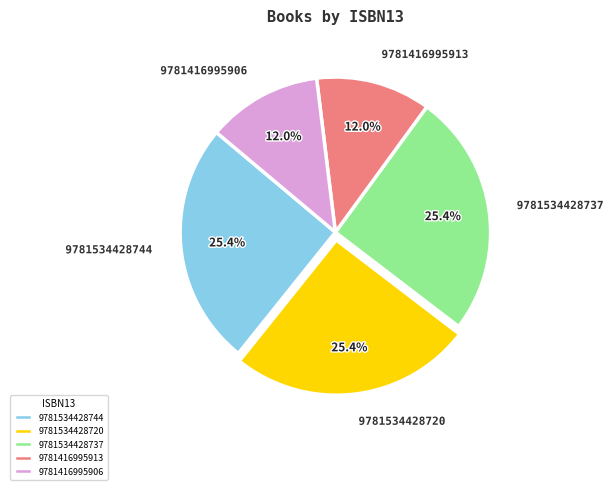

Does any single category account for the majority?

No